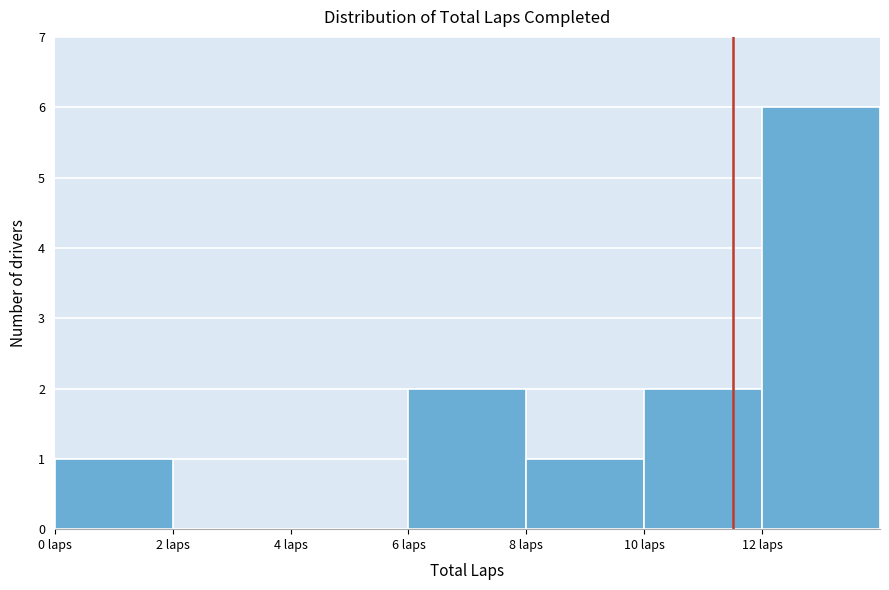

Reading left to right, transcribe this chart: for each bar, give the range it covers on the x-axis and its height. The values are not printed on the chart, so give them approximately, as read against the axis.

0 to 2: 1
2 to 4: 0
4 to 6: 0
6 to 8: 2
8 to 10: 1
10 to 12: 2
12 to 14: 6